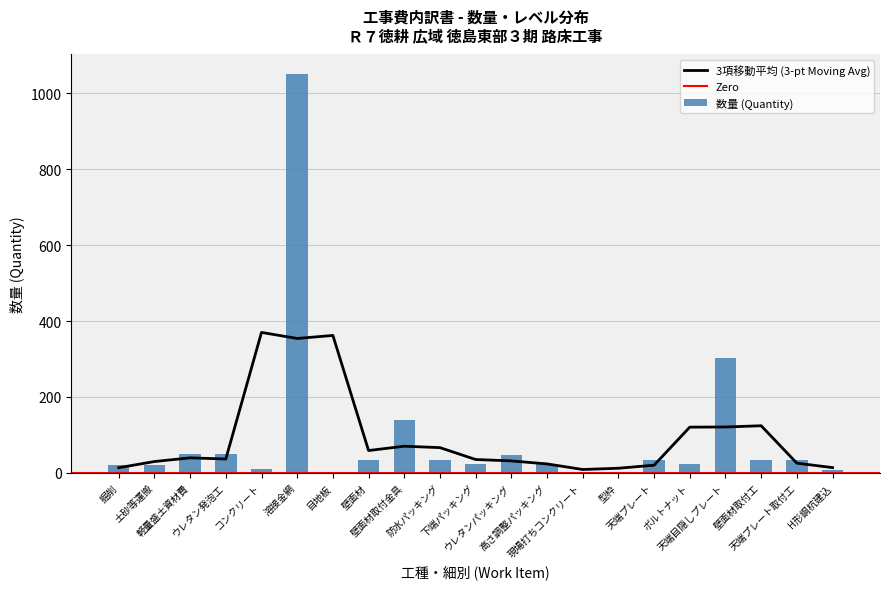

What is the smallest value displayed?

0.1